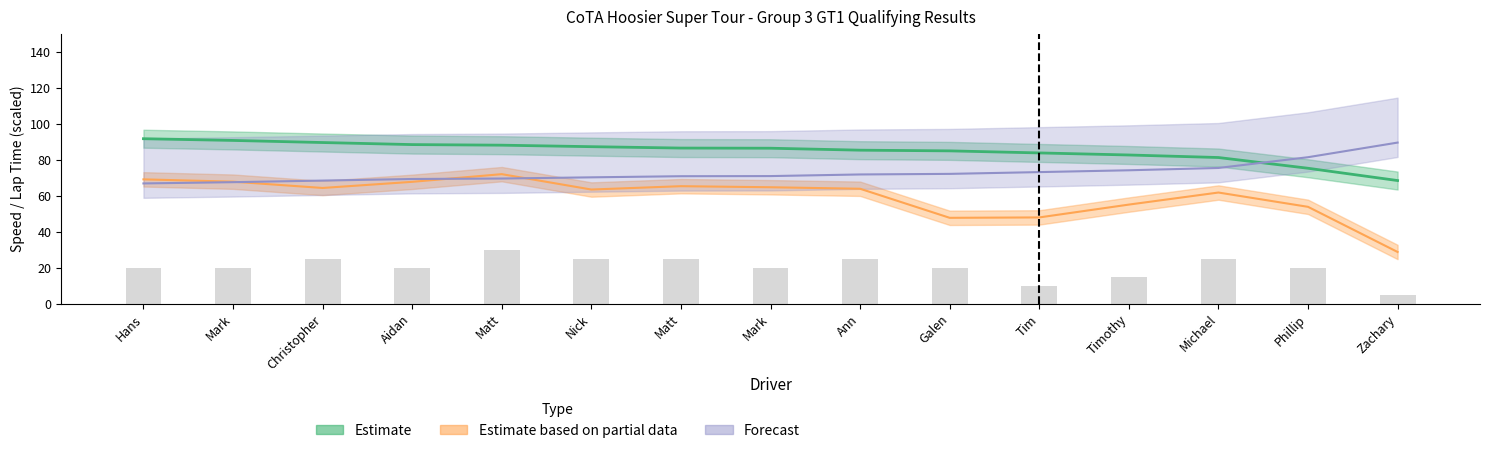

What is the difference between the highest and lowest values at Mark?

23.2